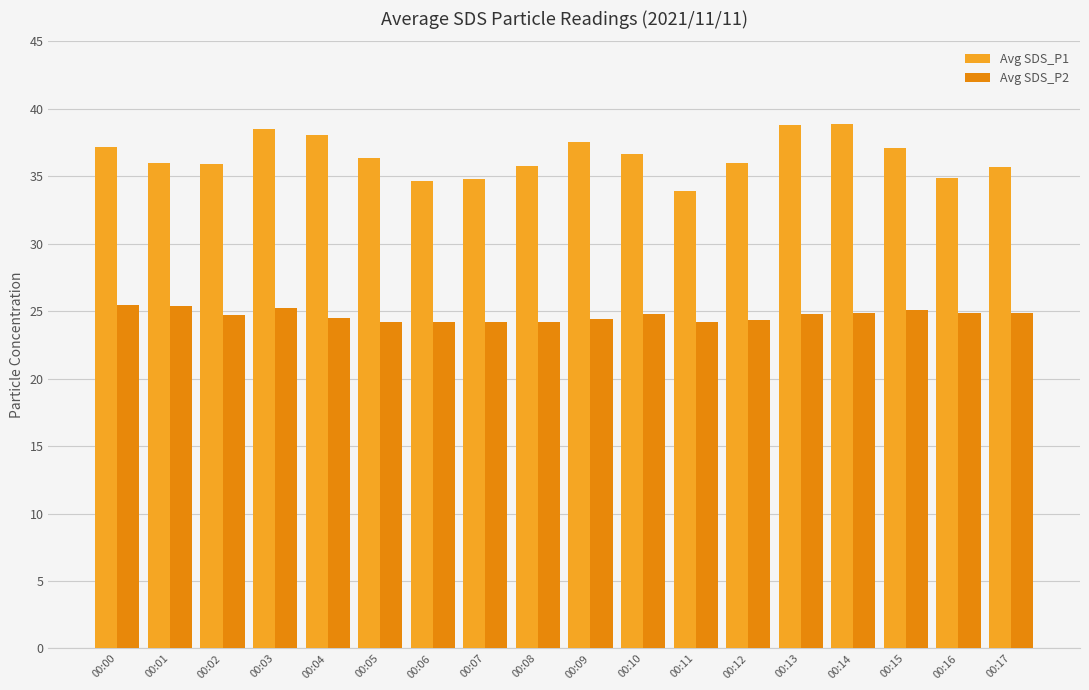

What is the difference between the highest and lowest values at 00:06?

10.4